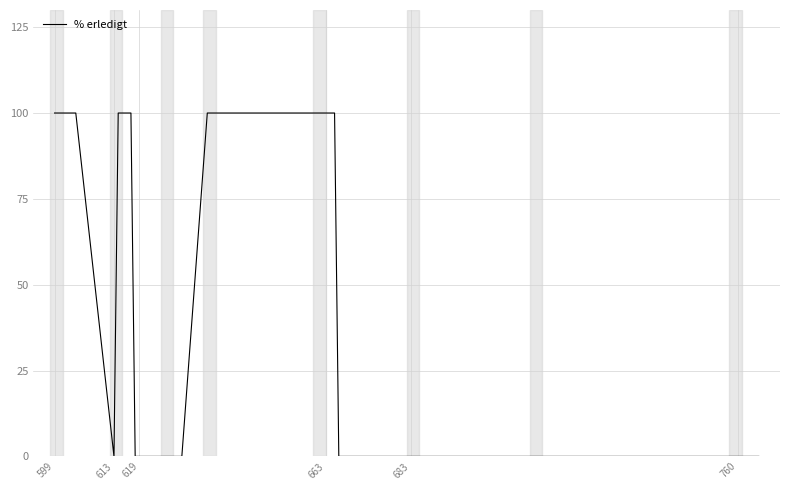

What is the difference between the maximum and minimum values?

100